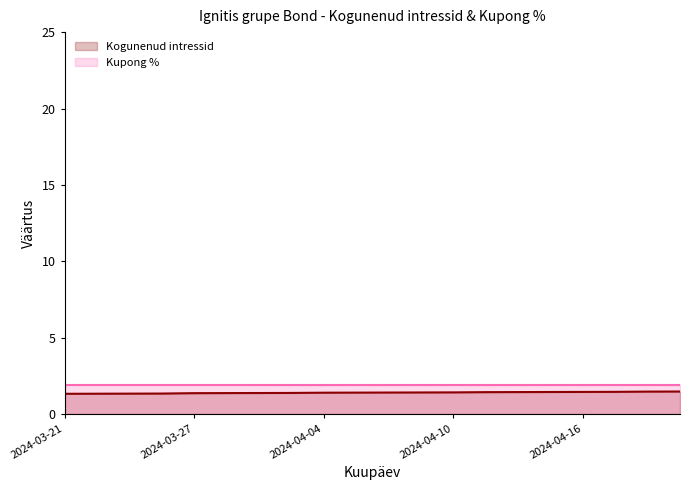

True or false: the data has more than 2 interior local peaks.

False